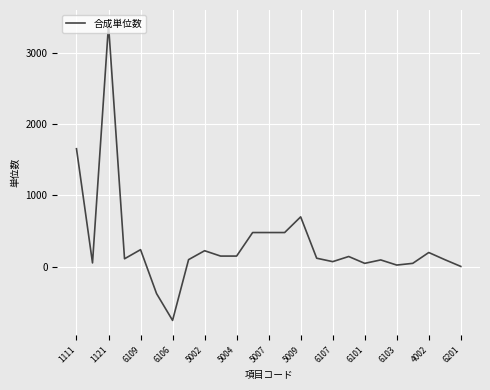

What is the smallest value displayed?

-752